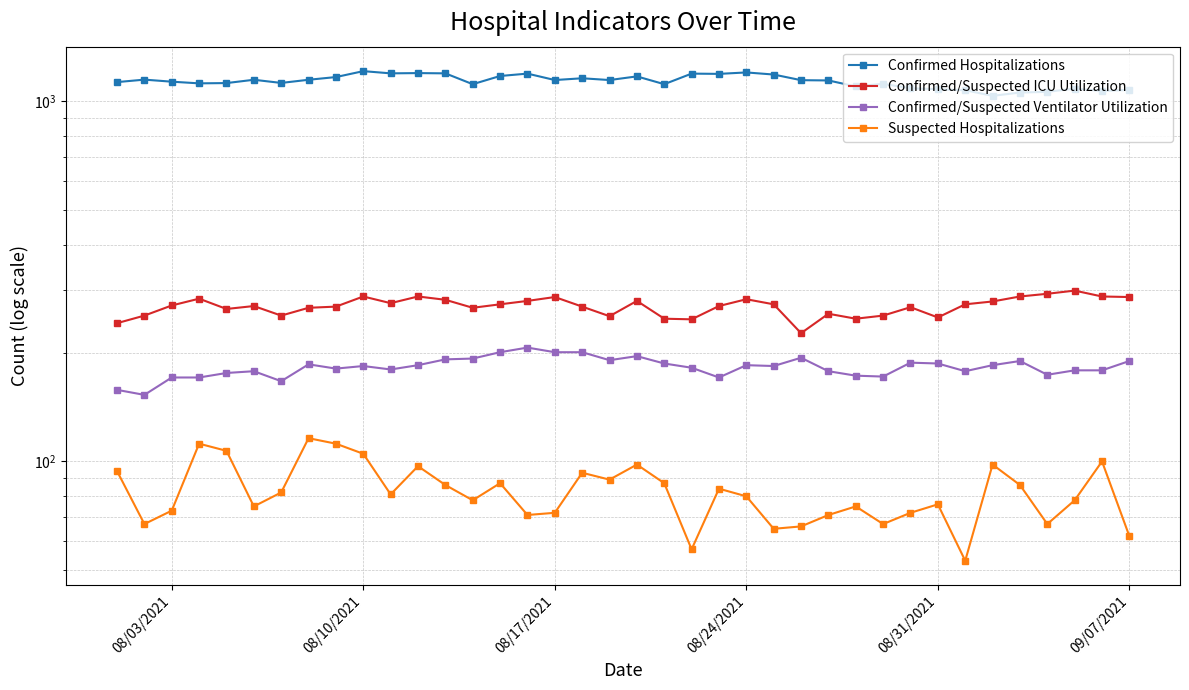

In Confirmed/Suspected ICU Utilization, how many points are higher than both neighbors (excluding endpoints)?

10